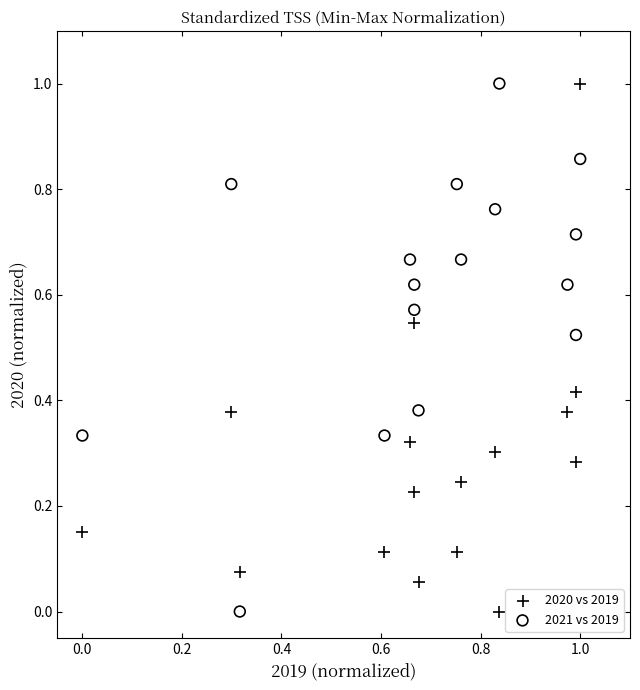

Across all data points, what is the range of X values (max minus min)?

1.0